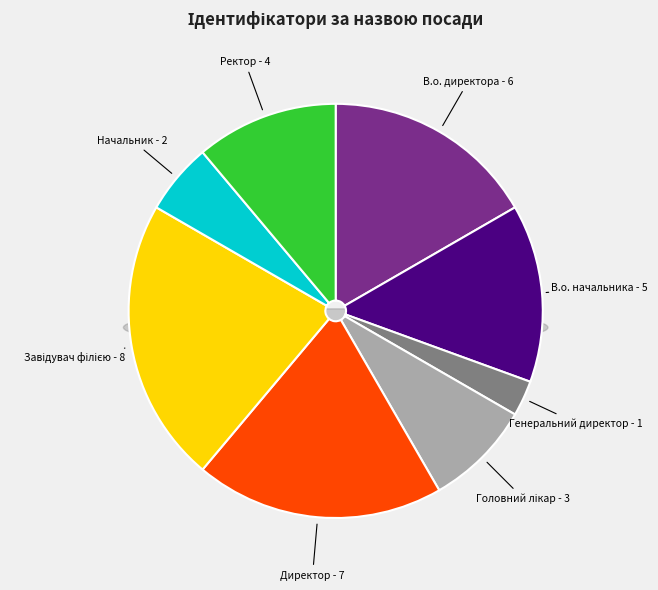

Is there any slice that represents more than half of the pie?

No